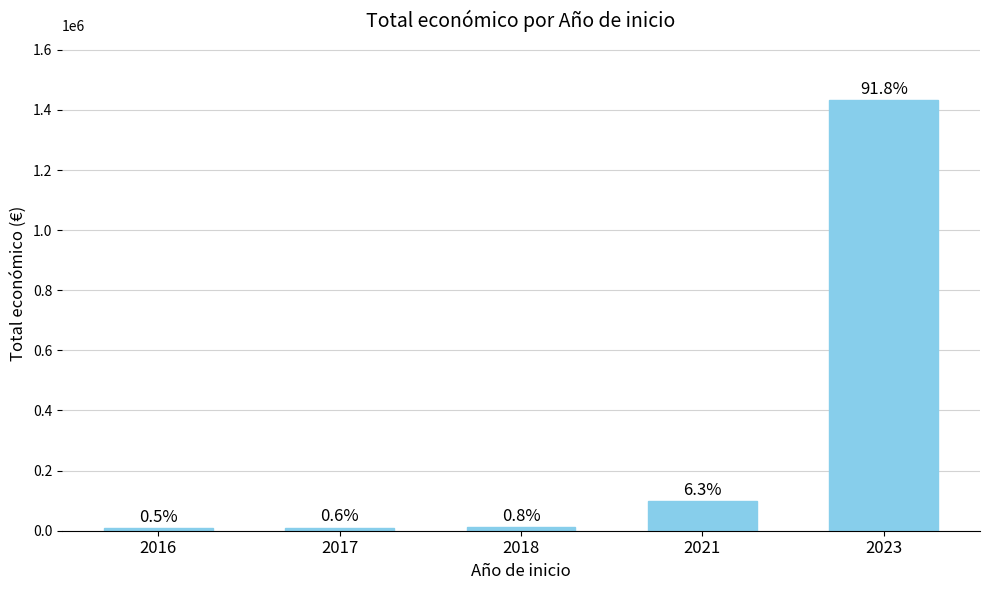

The chart shows a value of 19800 at 2021. True or false?

False